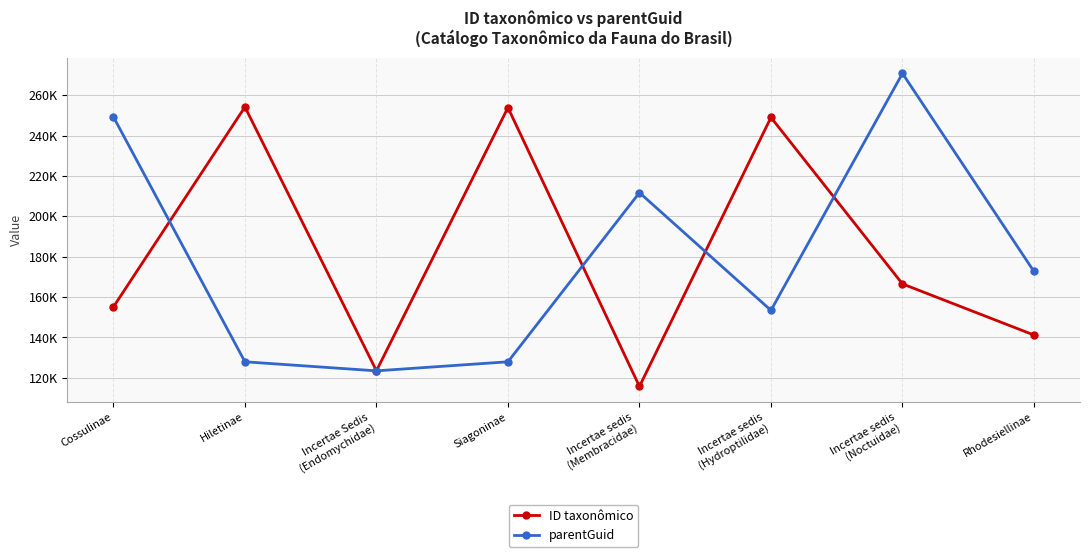

What is the value of the ID taxonômico point at the 4th from the left?

253922